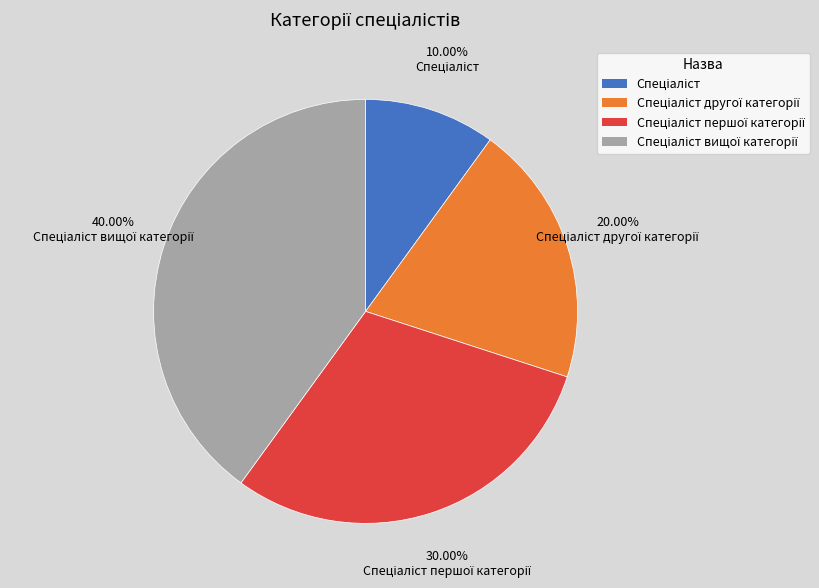

To the nearest percent, what is the combined percentage of Спеціаліст and Спеціаліст першої категорії?

40%